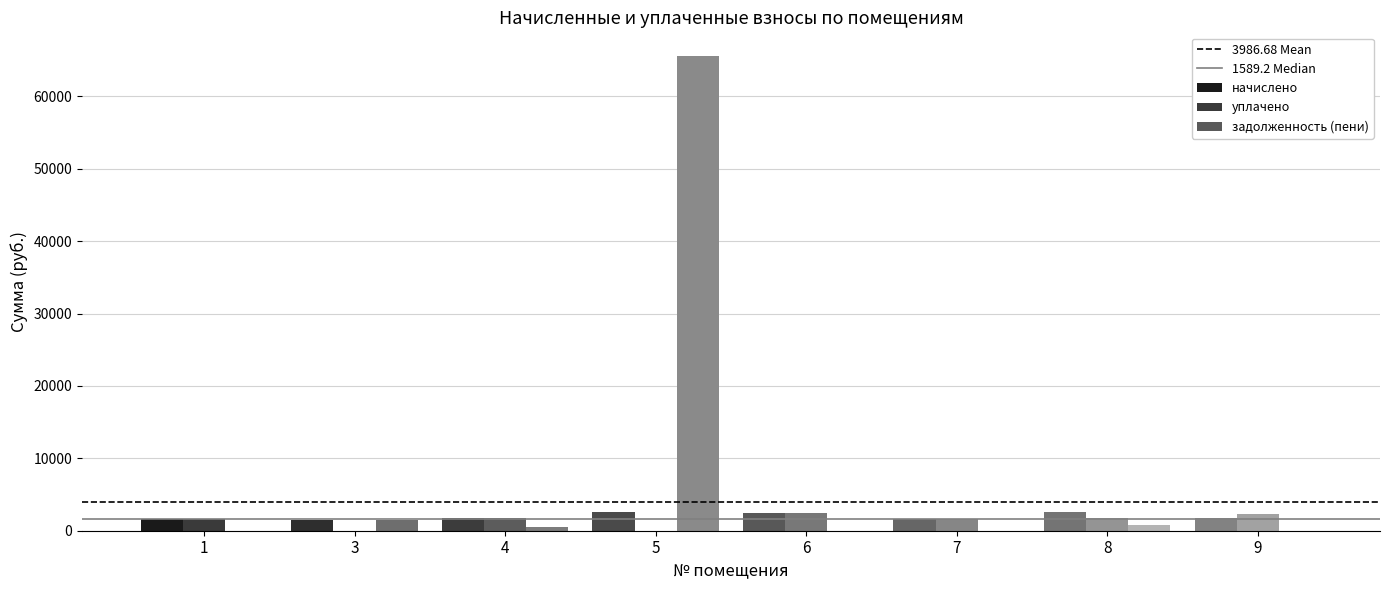

What is the total value across all series at 5?

68145.0